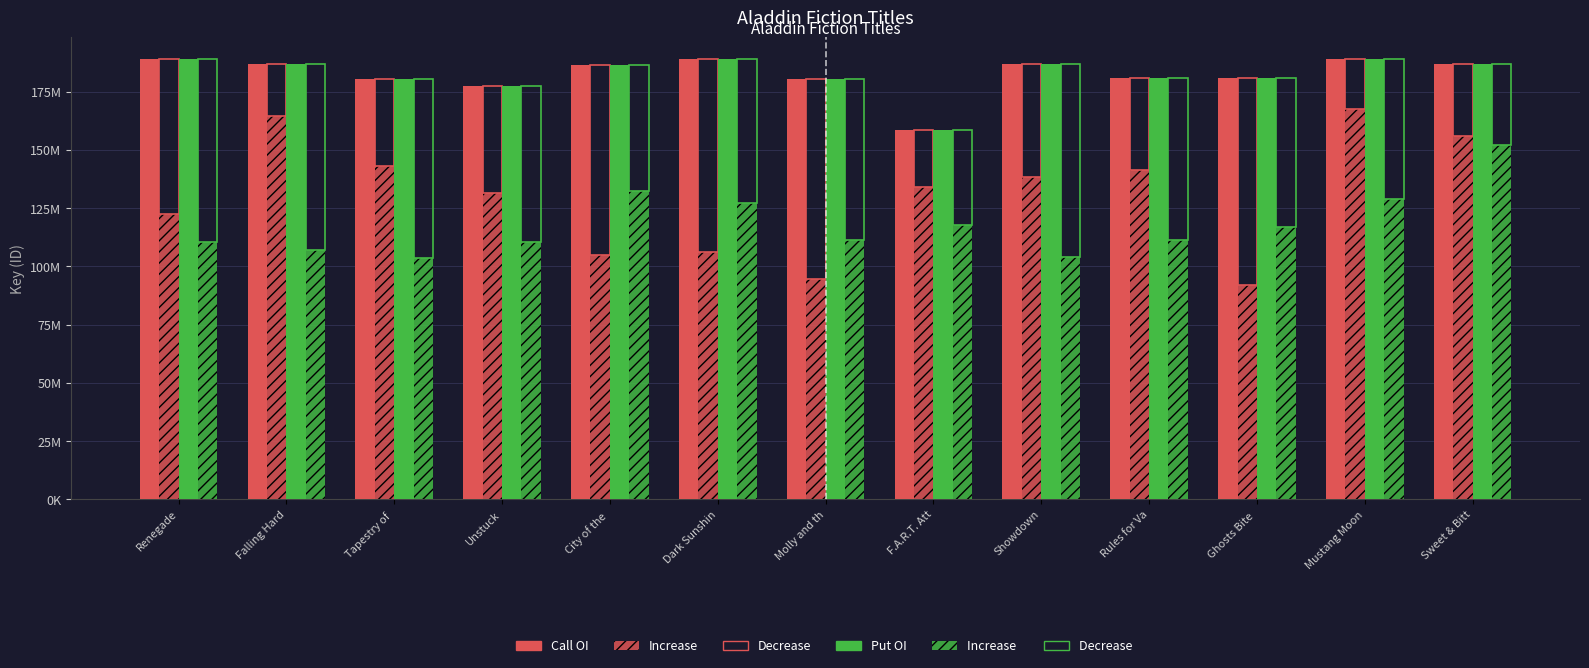

At which category does the chart reach its peak across all series?

Renegade